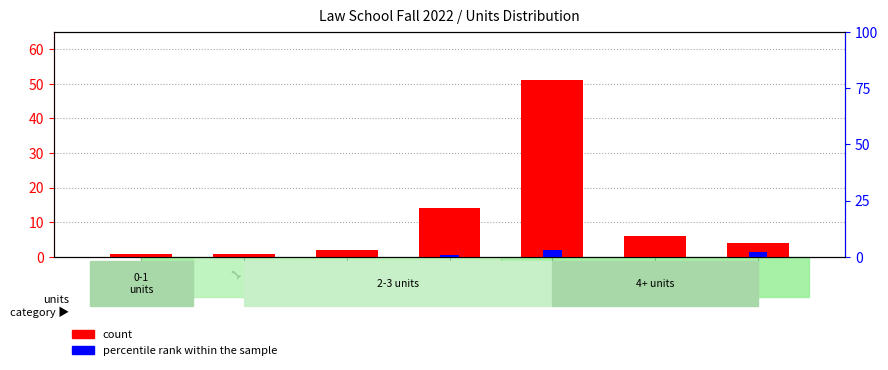

What is the lowest value of the count series?

1